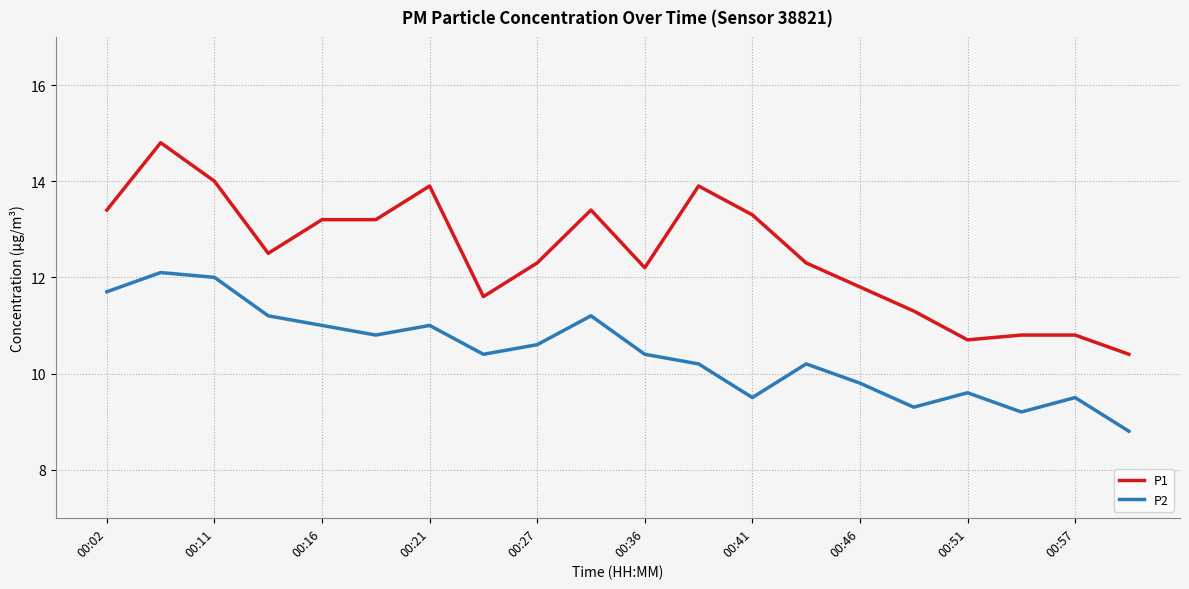

What is the minimum value for P2?

8.8